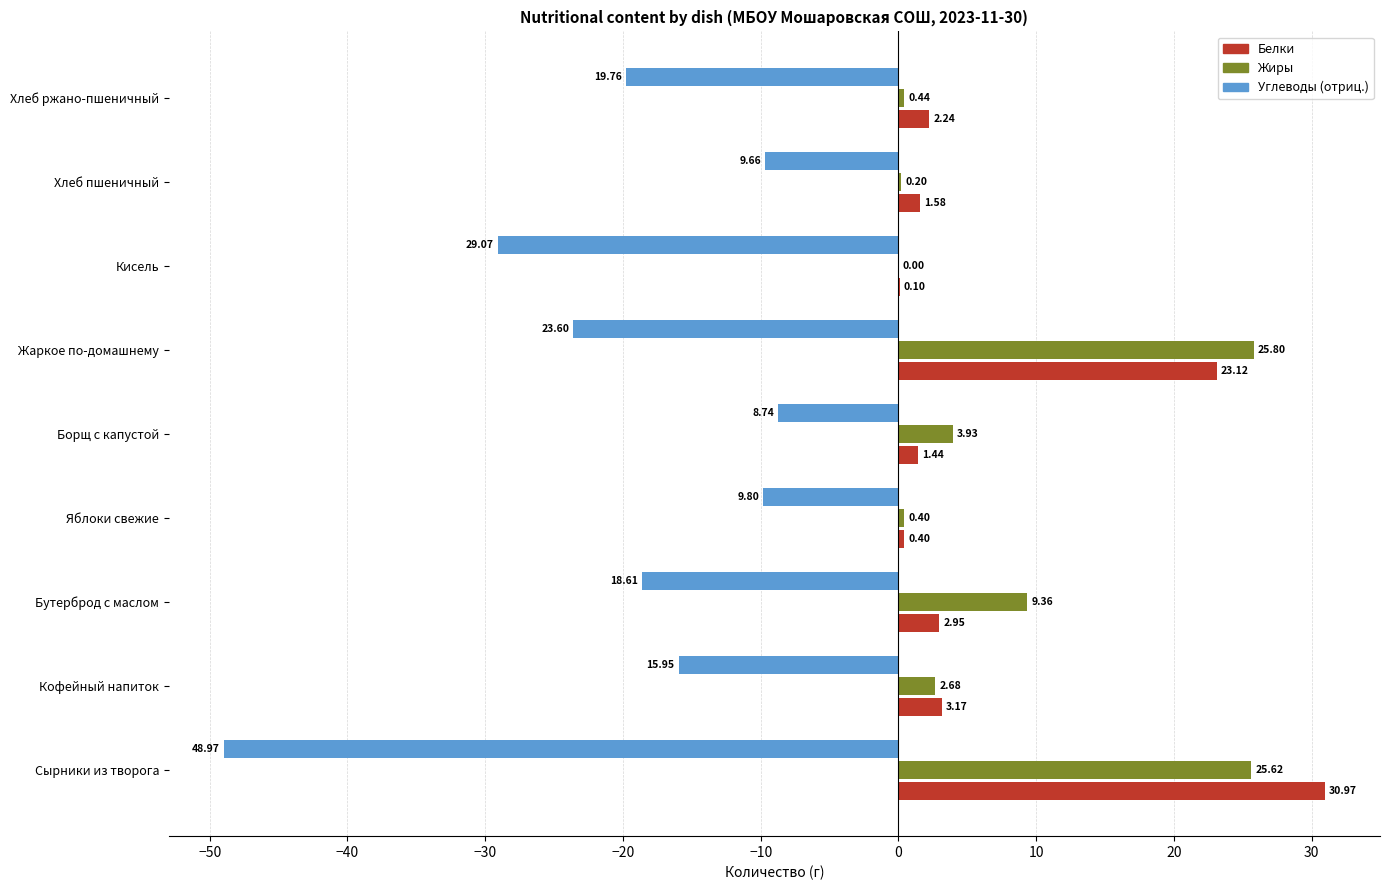

What is the total value across all series at Хлеб пшеничный?

-7.9